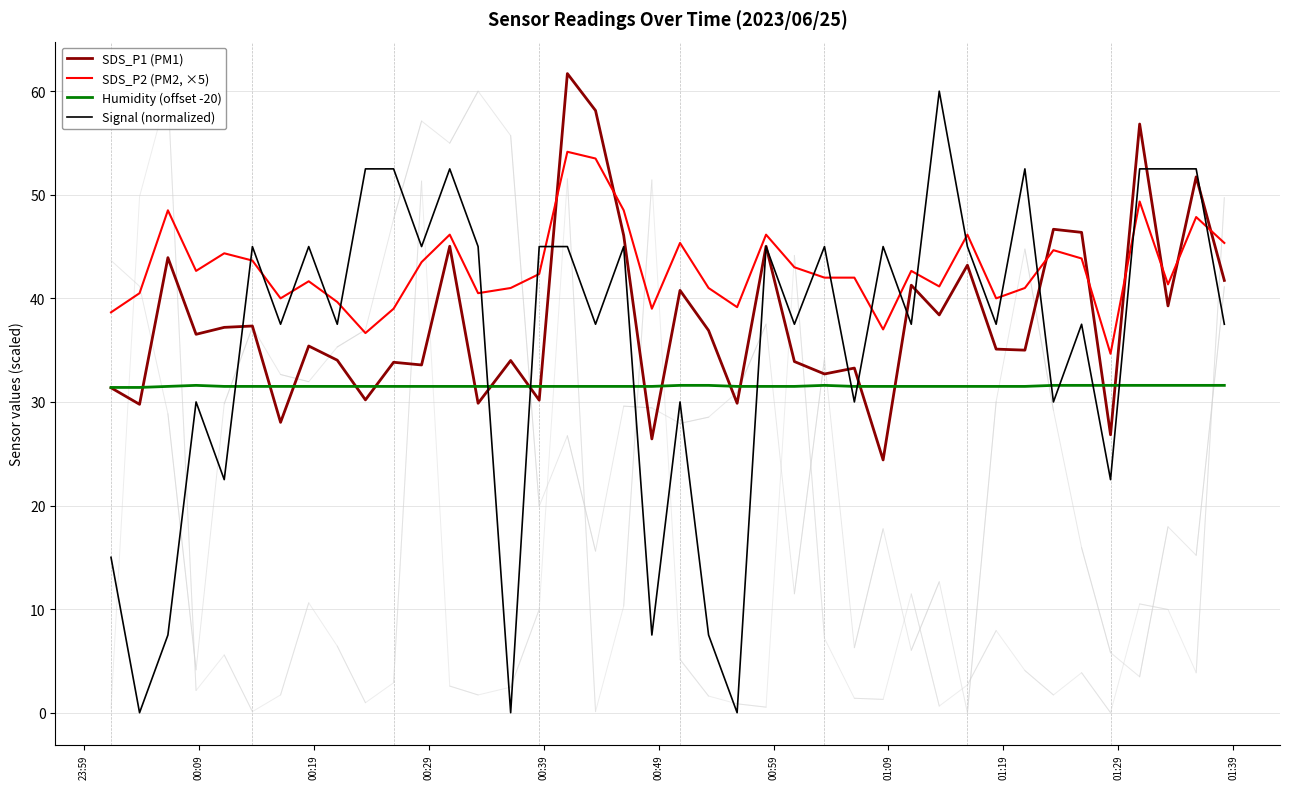

What is the value of the SDS_P1 (PM1) point at the 29th from the left?

41.3